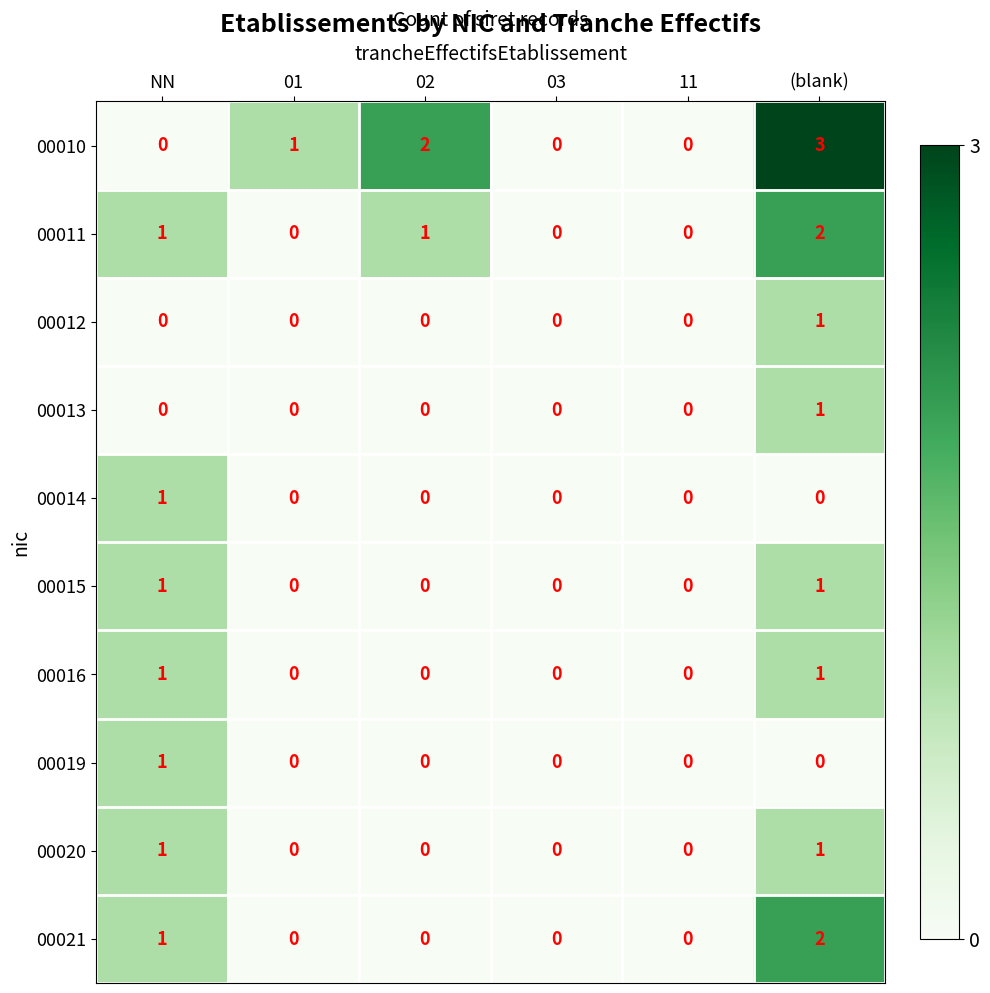

How many 00011 values are between 0 and 1?

5